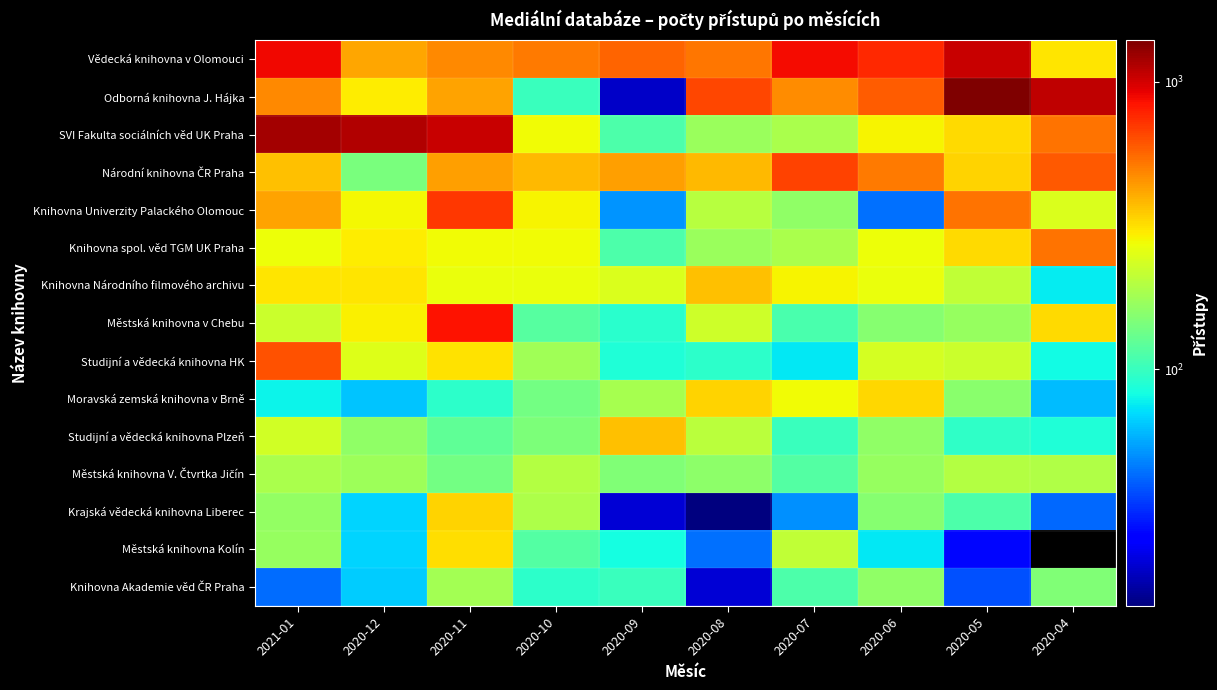

What is the difference between the highest and lowest values at 2020-06?

711.0